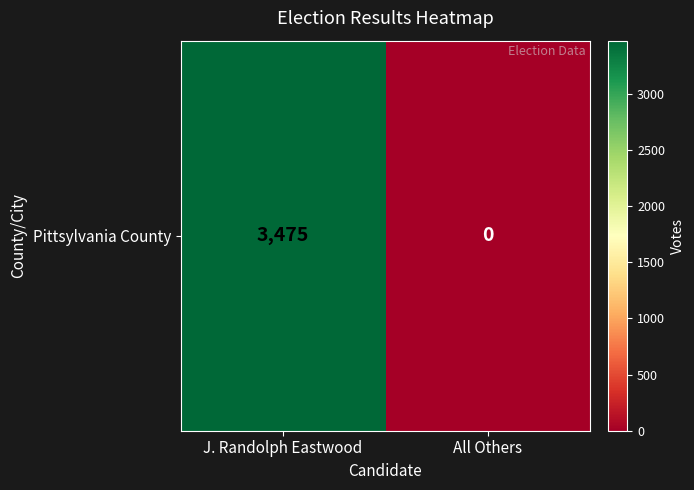

Rank the categories by value from highest to lowest.

J. Randolph Eastwood, All Others